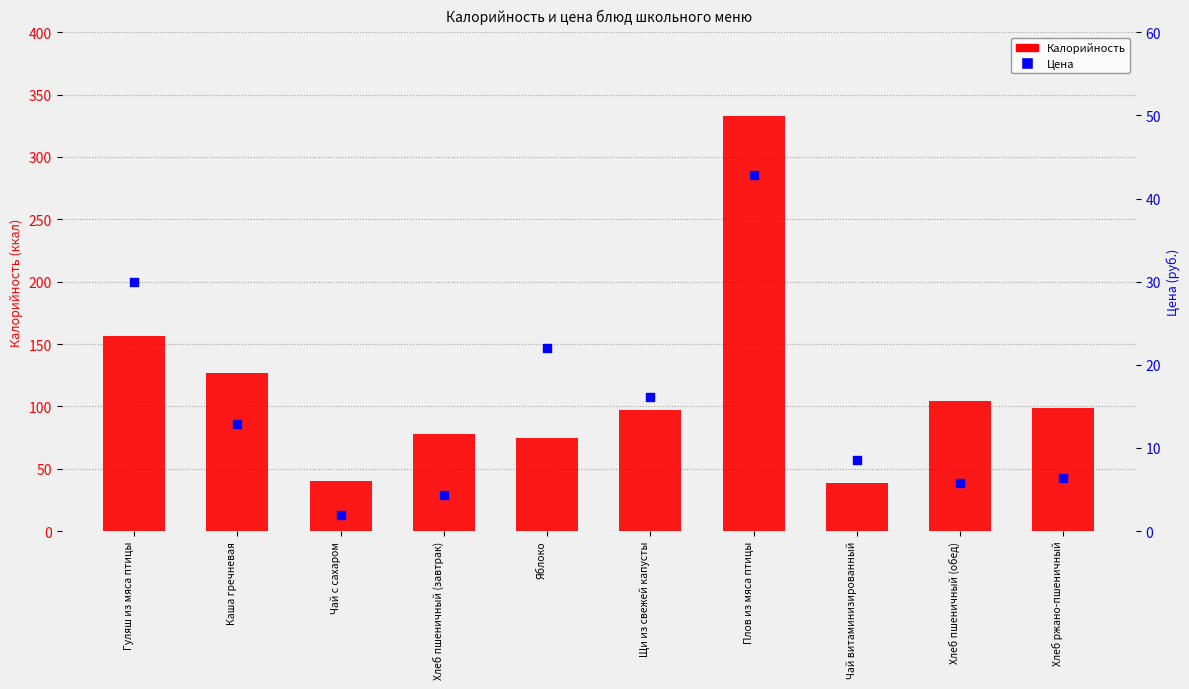

What are all the series names shown in the legend?

Калорийность, Цена